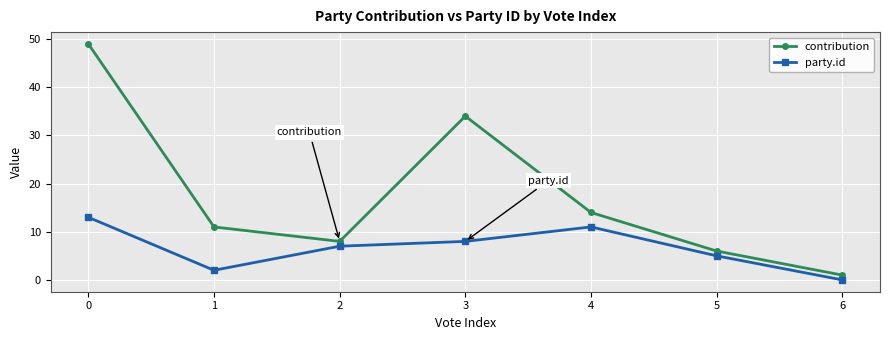

Which series changed the most between 3 and 4?

contribution